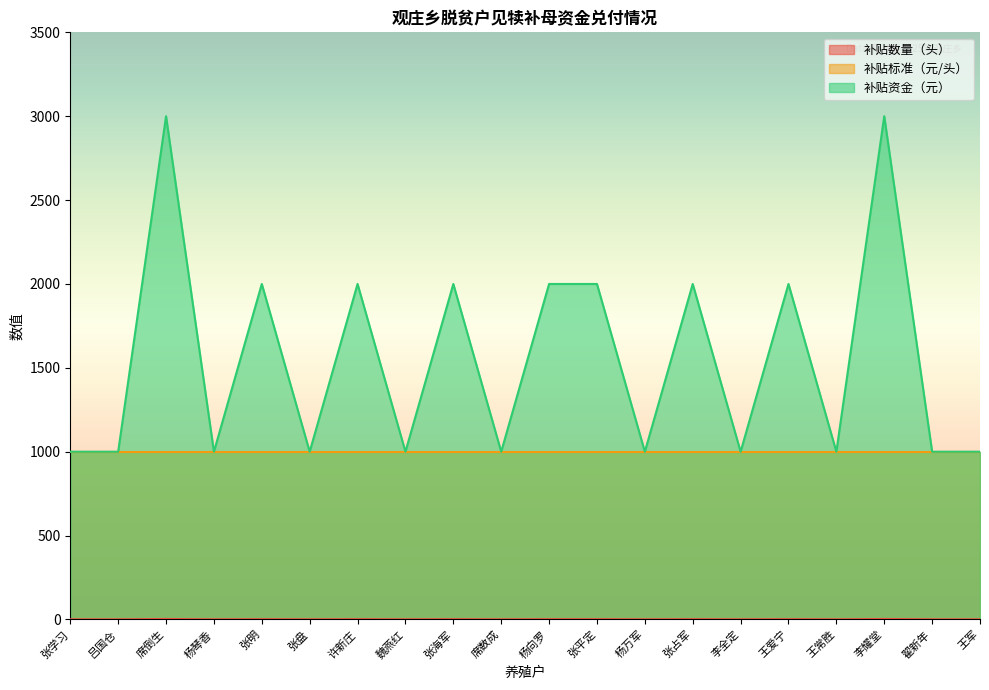

True or false: 补贴资金（元） and 补贴数量（头） cross at least once.

False